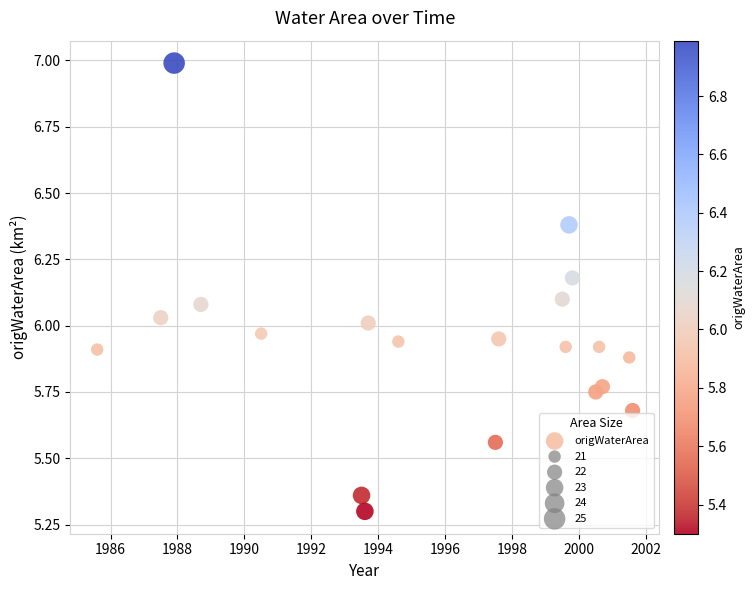

What is the range of Y values (max minus min)?

1.7